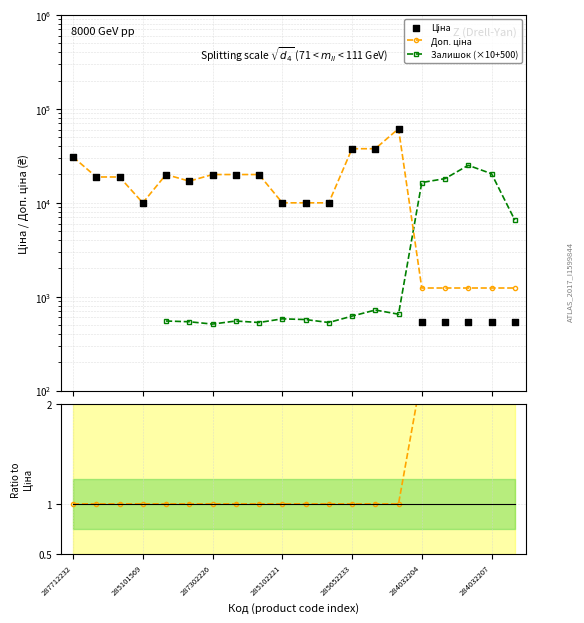

Which series has the largest total across all categories?

Доп. ціна